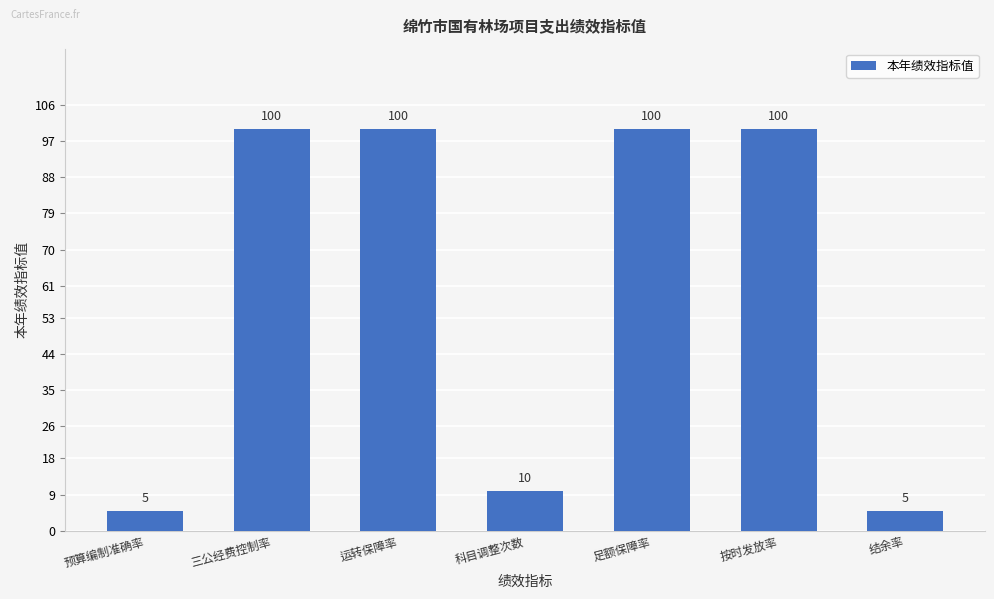

Reading left to right, list all the values displayed in this chart.

预算编制准确率=5	三公经费控制率=100	运转保障率=100	科目调整次数=10	足额保障率=100	按时发放率=100	结余率=5